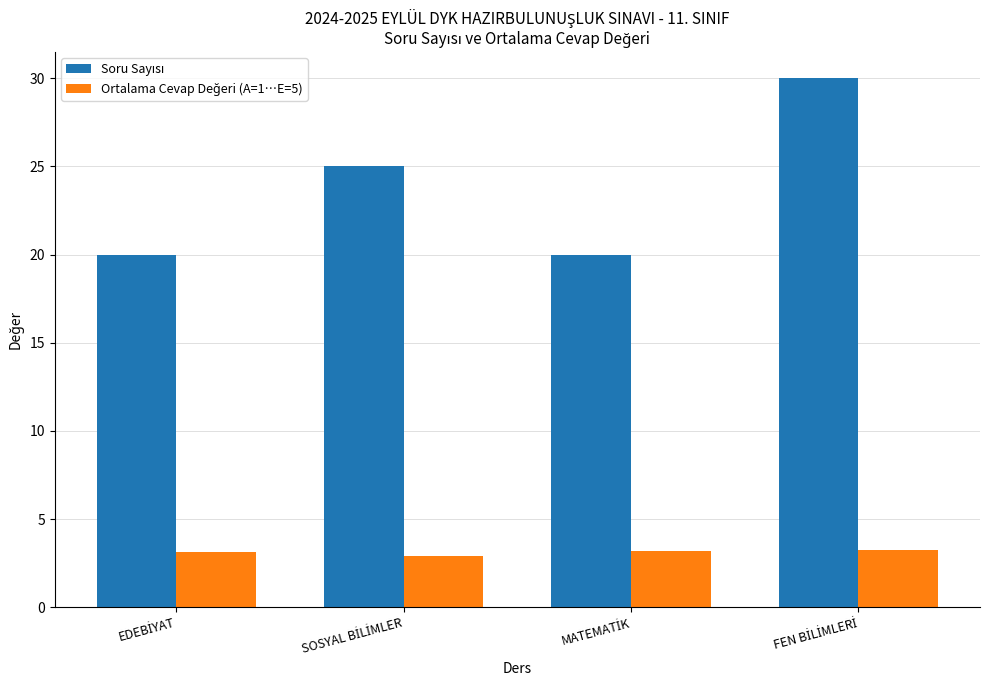

Count the number of data series in this chart.

2